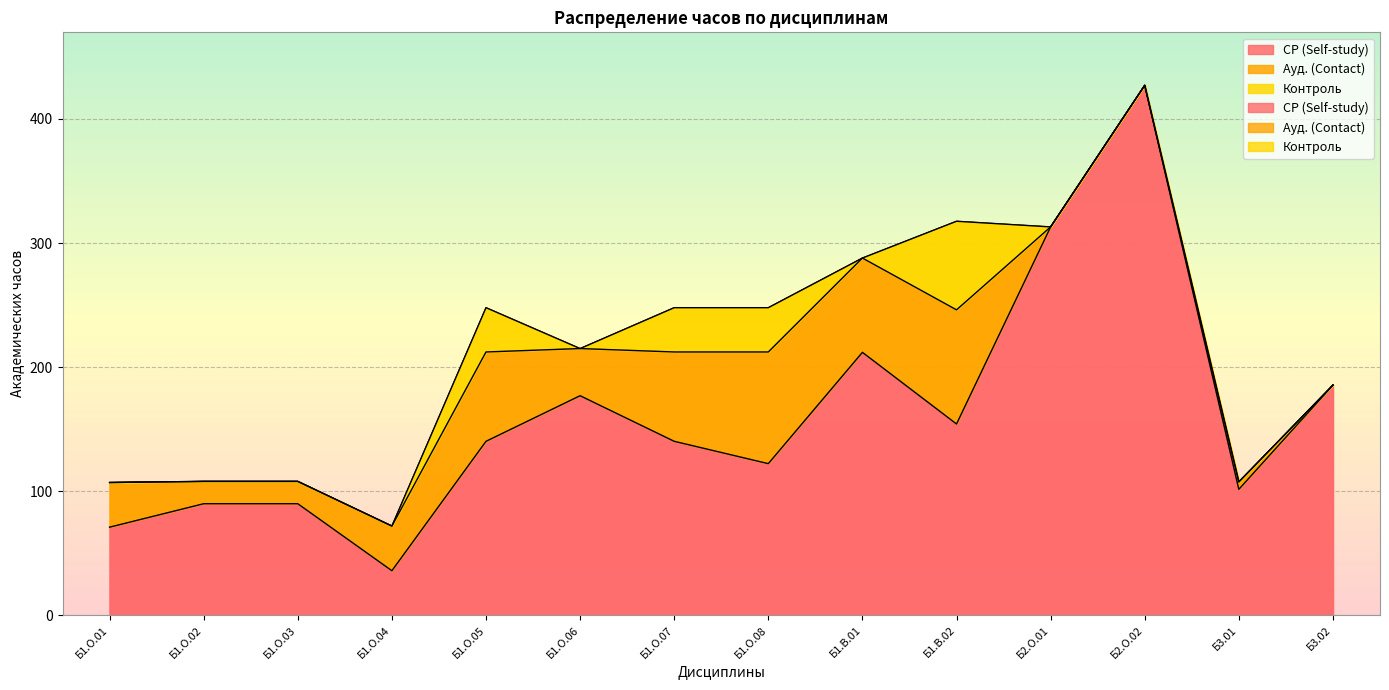

What are all the series names shown in the legend?

СР (Self-study), Ауд. (Contact), Контроль